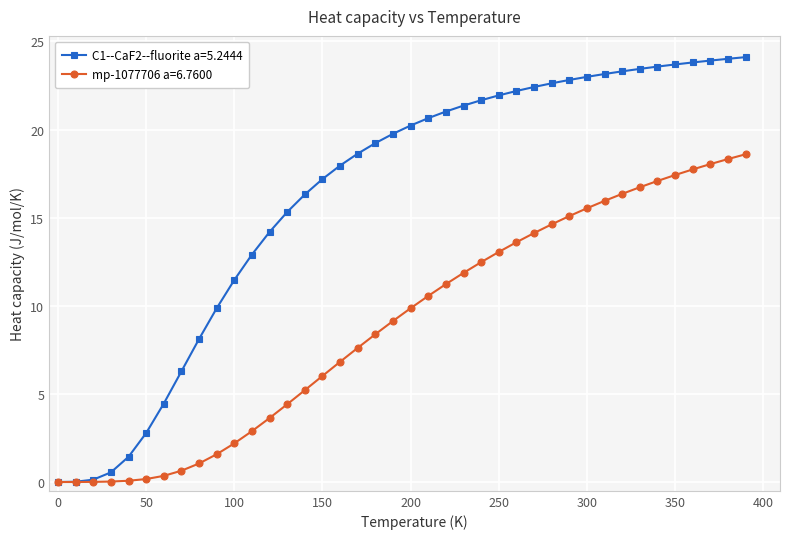

Which series has the largest range (max minus min)?

C1--CaF2--fluorite a=5.2444